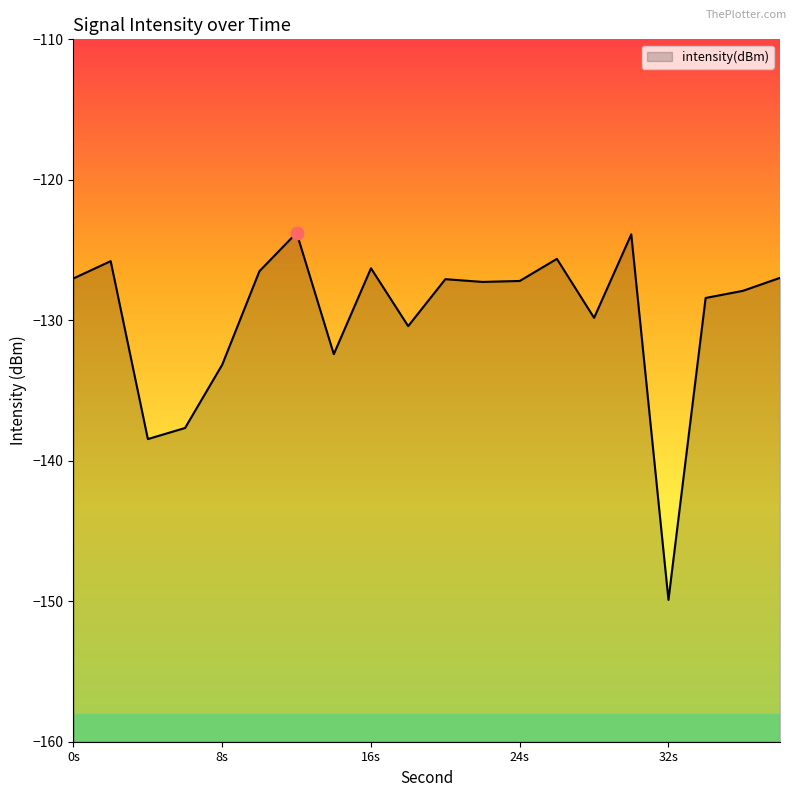

What is the change in value from 22 to 38?

+0.3